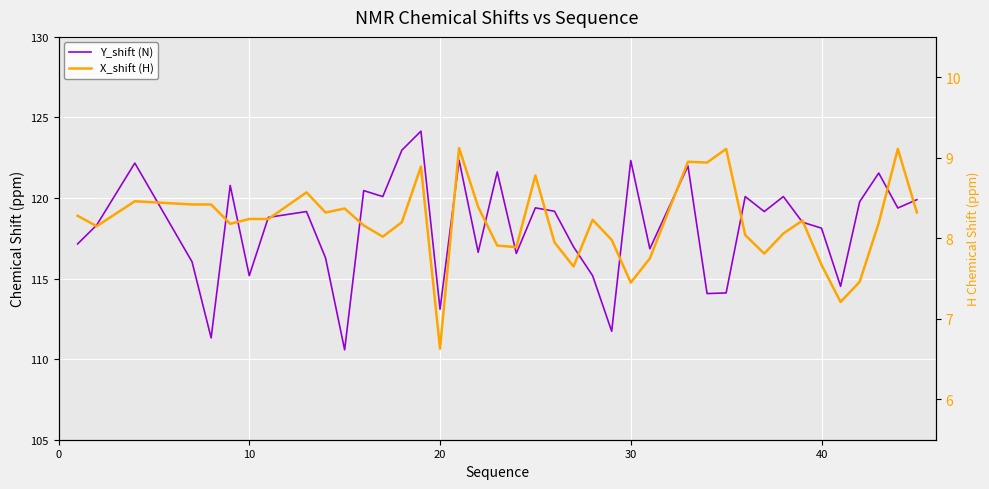

True or false: Y_shift (N) and X_shift (H) intersect in this chart.

False